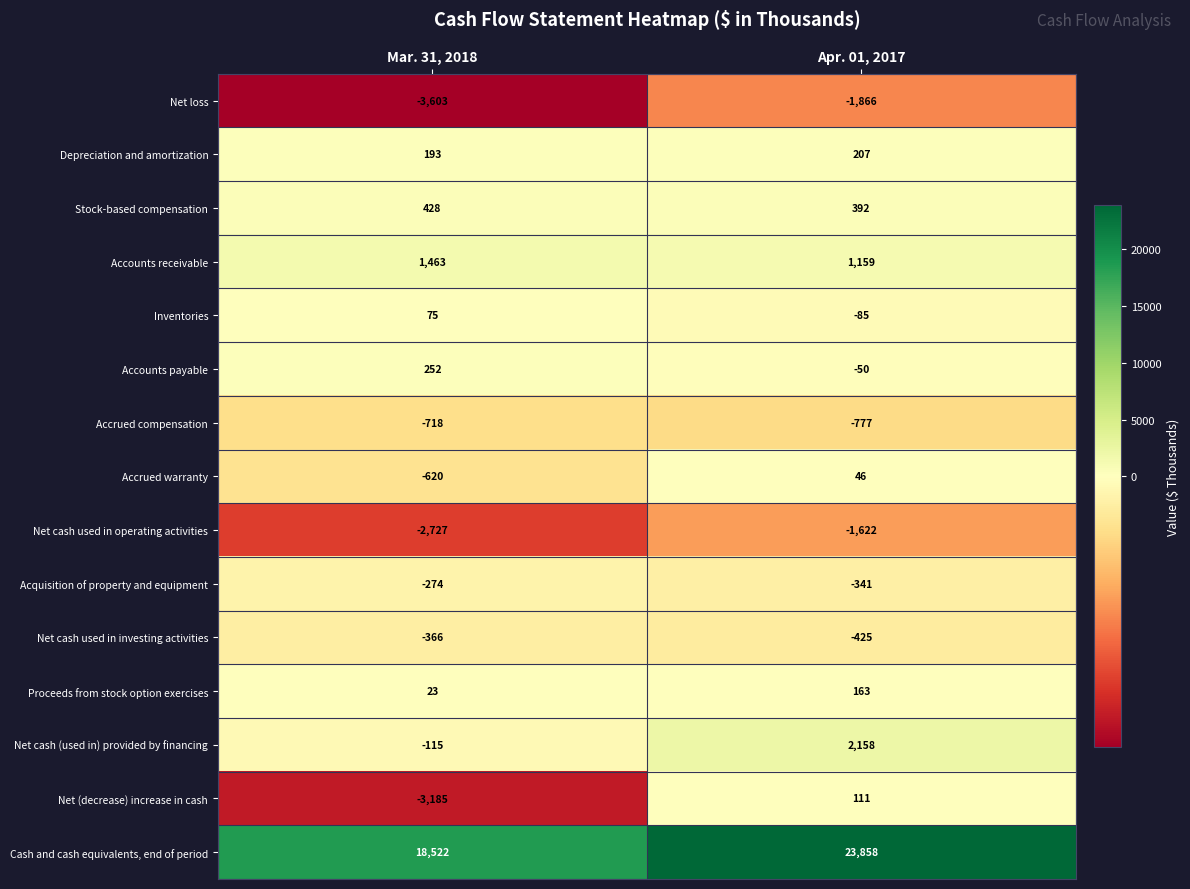

What is the difference between the maximum and minimum values in the Depreciation and amortization series?

14